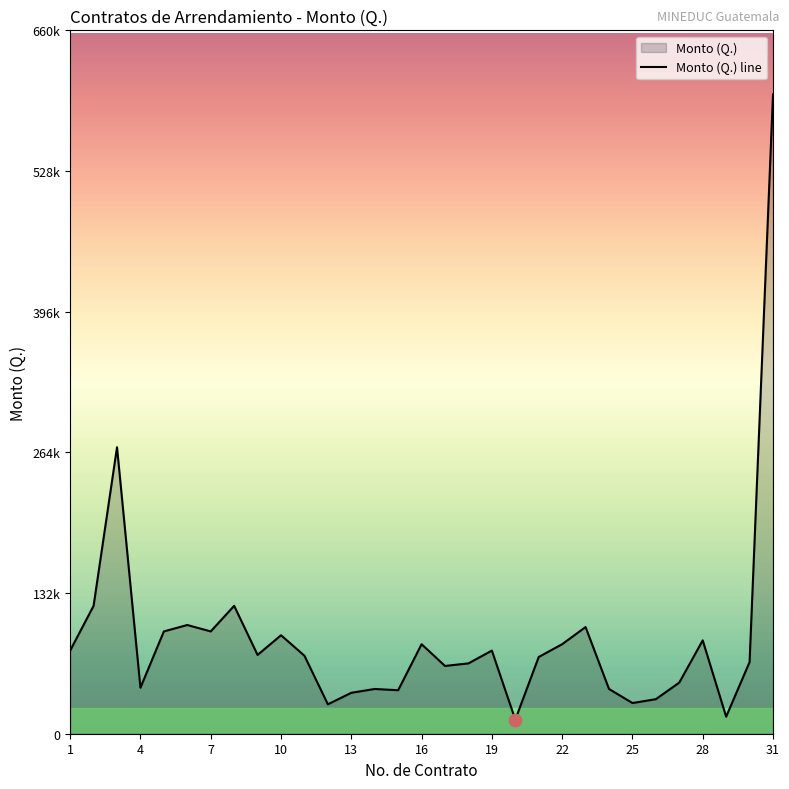

Does the chart have visible grid lines?

No